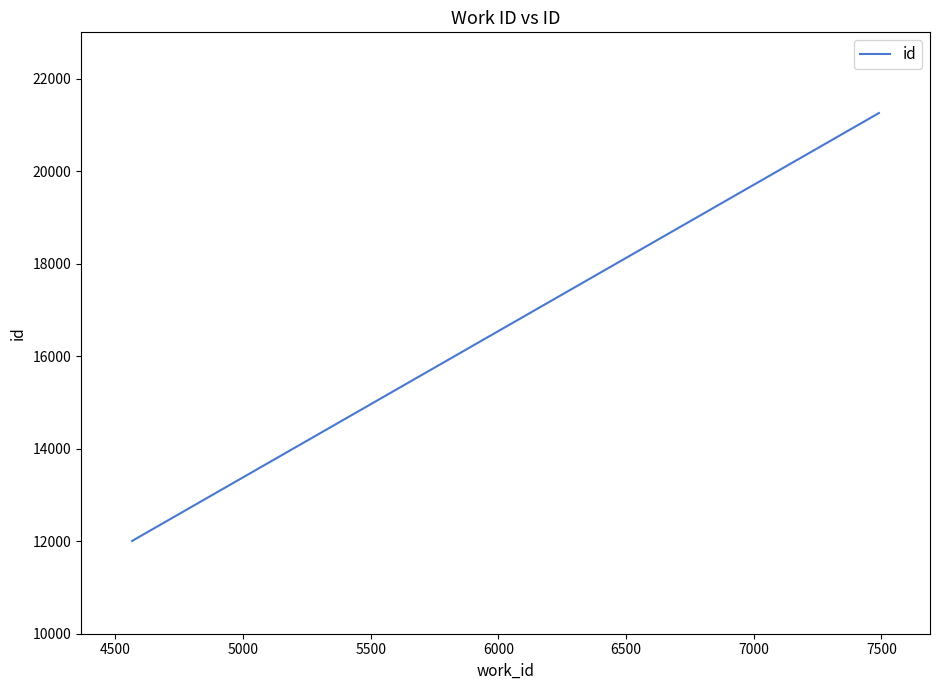

What is the difference between the maximum and minimum values?

9251